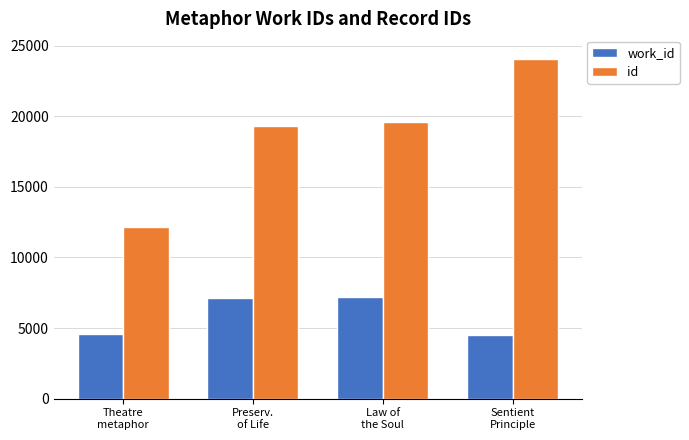

True or false: work_id has a value of 4480 at Sentient
Principle.

True